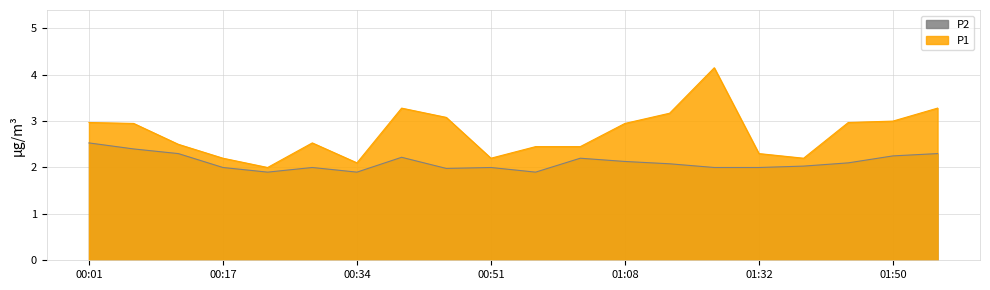

What is the minimum value shown in the chart?

1.9